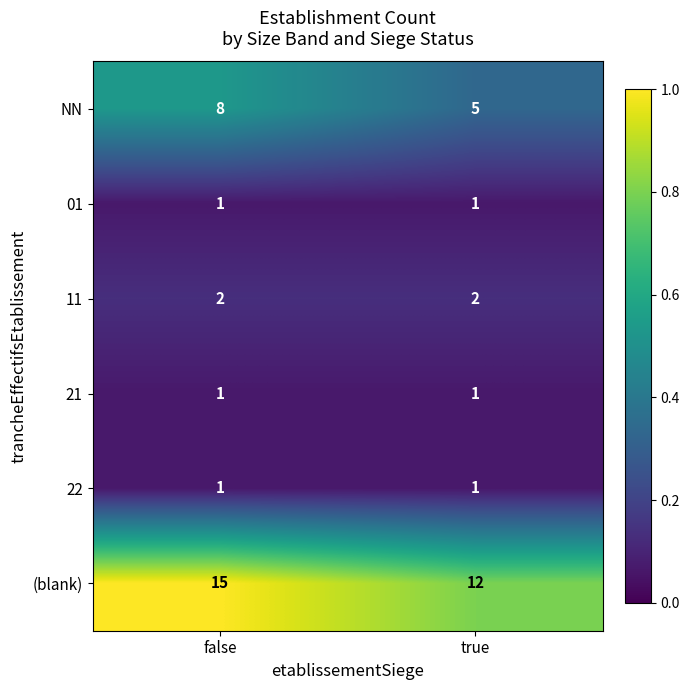

The 11 series shows 2 at true. True or false?

True